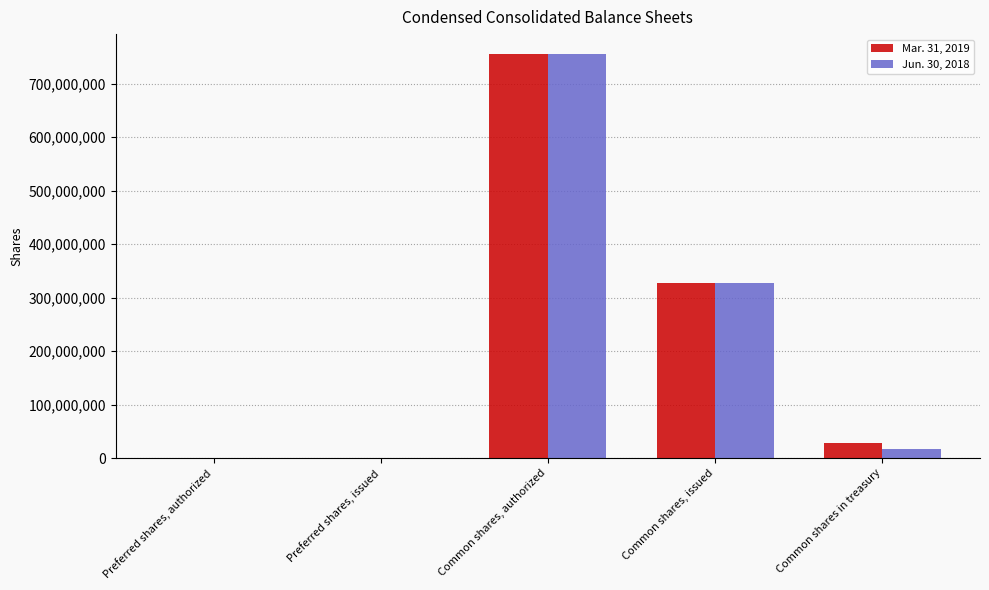

Which category has the highest value in the Jun. 30, 2018 series?

Common shares, authorized